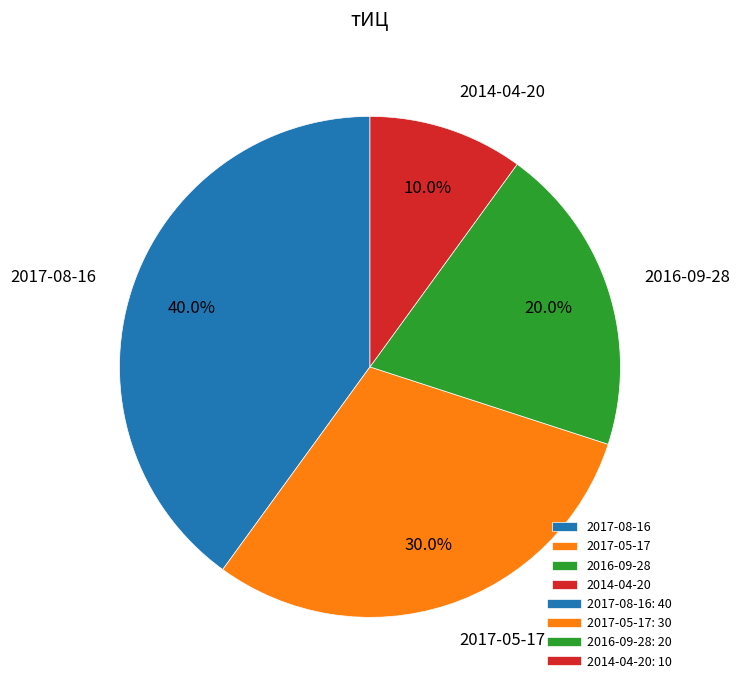

How many slices are in this pie chart?

4